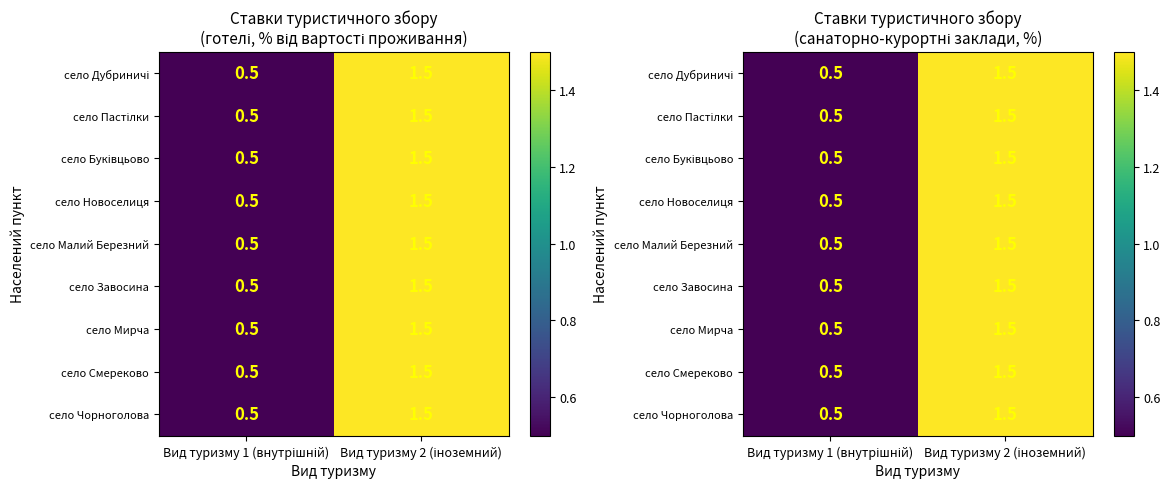

What value does the село Чорноголова series have at Вид туризму 1 (внутрішній)?

0.5